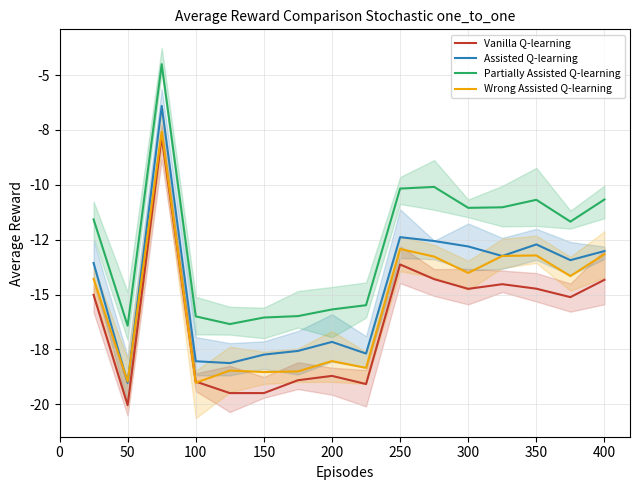

Does the chart display data point markers on the line(s)?

No